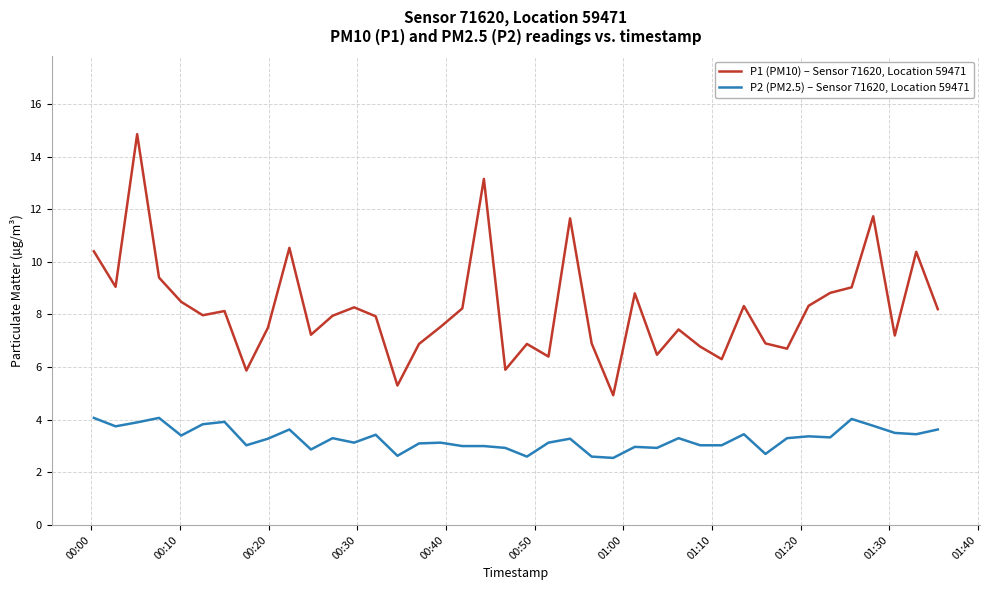

Which series has the largest total across all categories?

P1 (PM10) – Sensor 71620, Location 59471